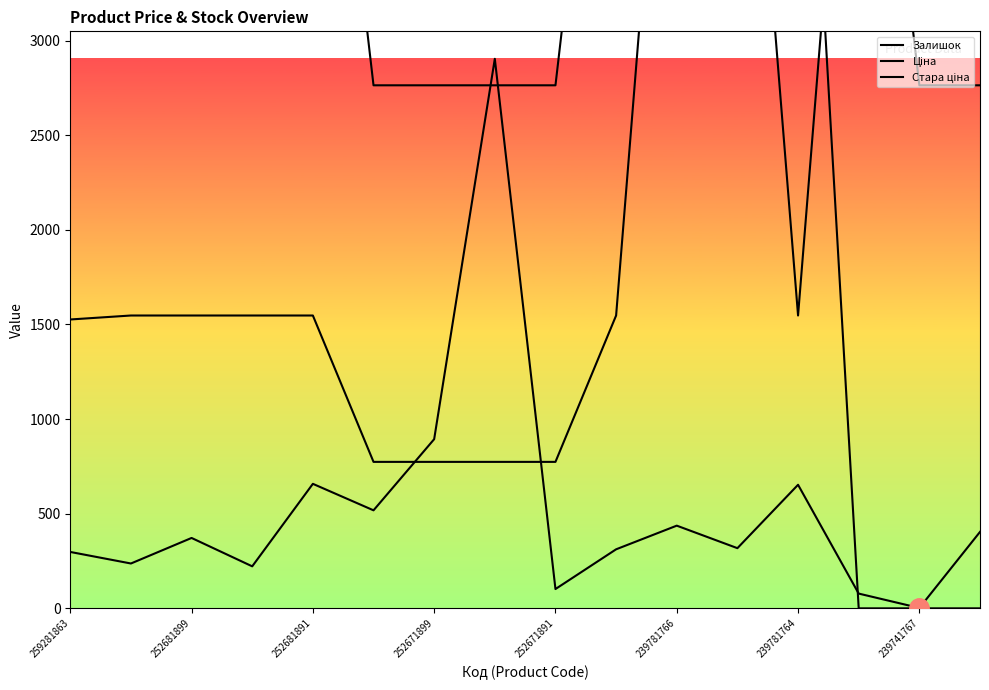

The value of Ціна at 252671899 is 376.4. True or false?

False